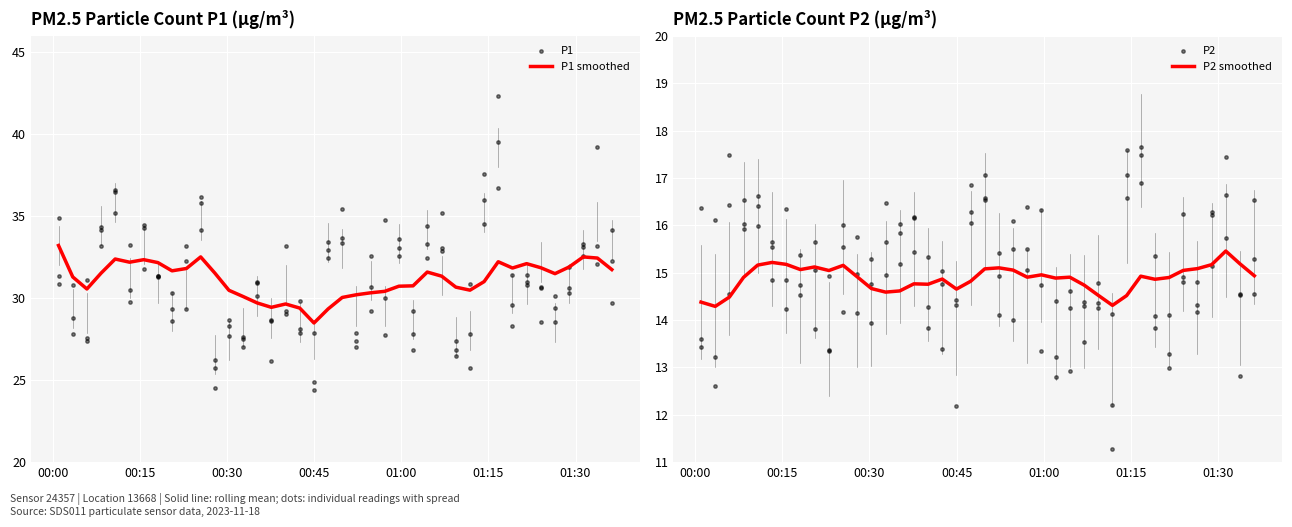

Is the value of P1 at 24 greater than the value of P2 at 0?

Yes